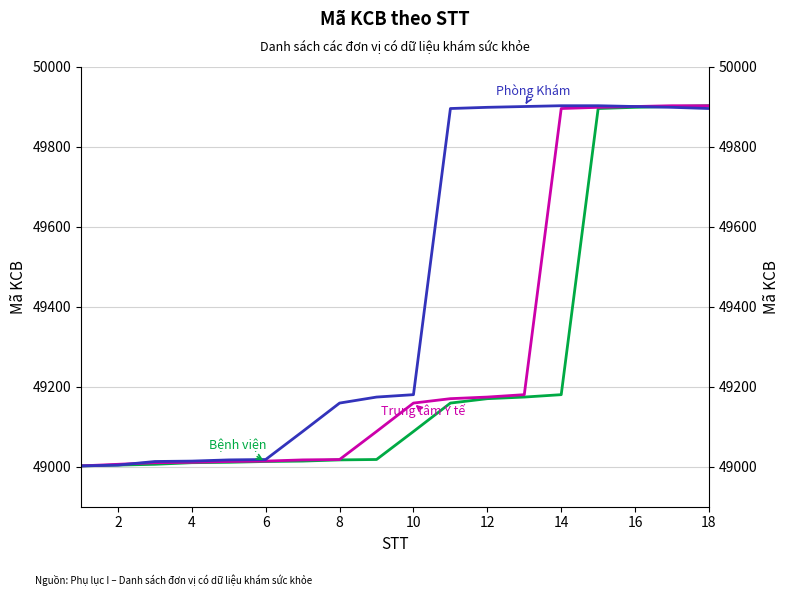

True or false: Bệnh viện and Trung tâm Y tế cross at least once.

False